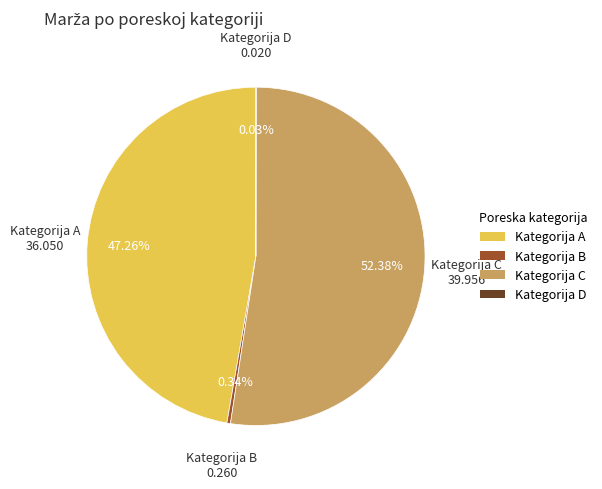

Does any single category account for the majority?

Yes